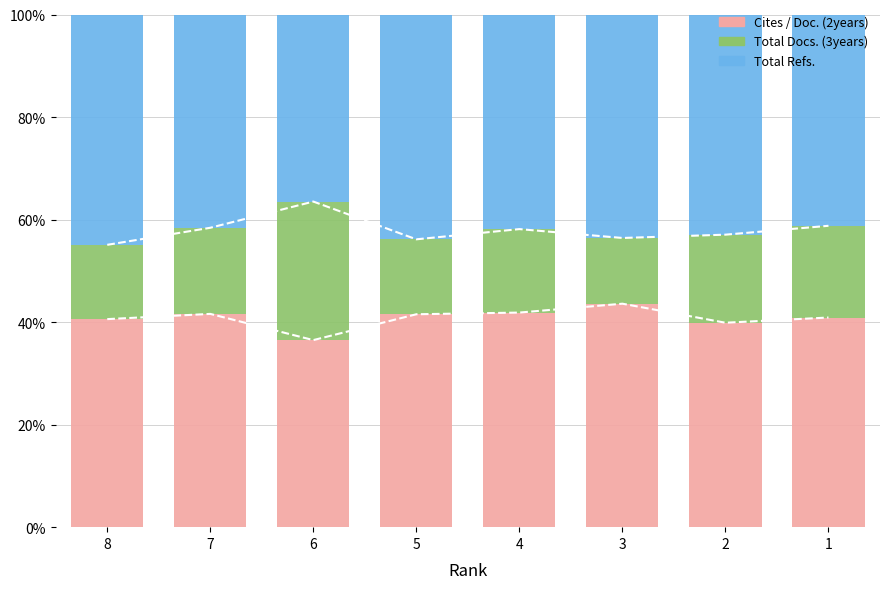

What is the minimum value shown in the chart?

12.8